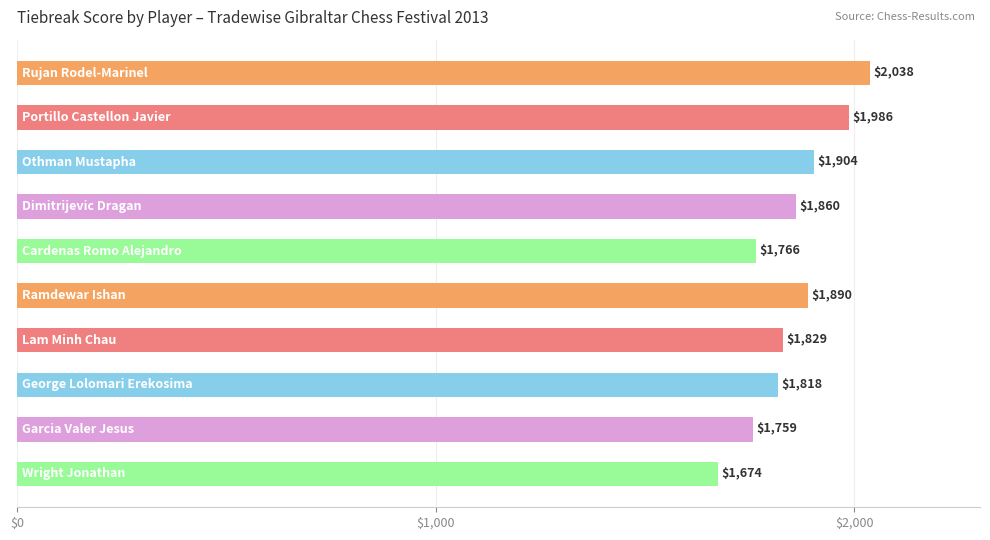

What is the value of the 6th bar from the top?

1890